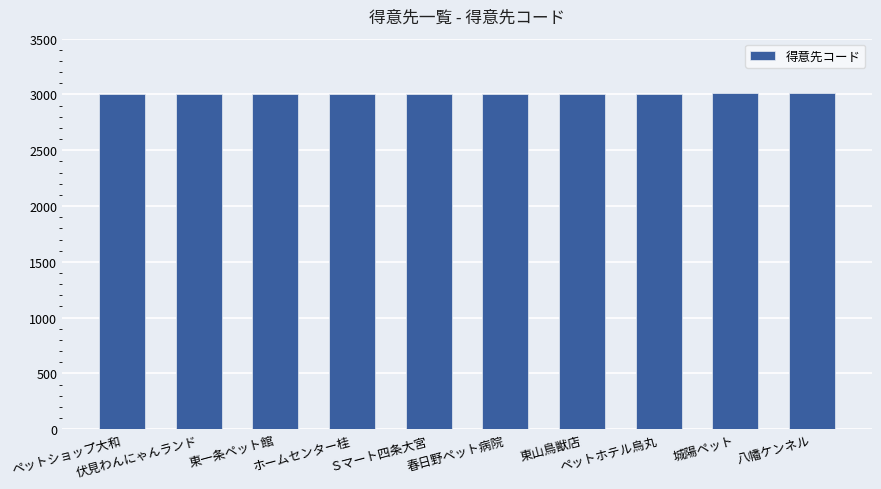

What is the smallest value displayed?

3001